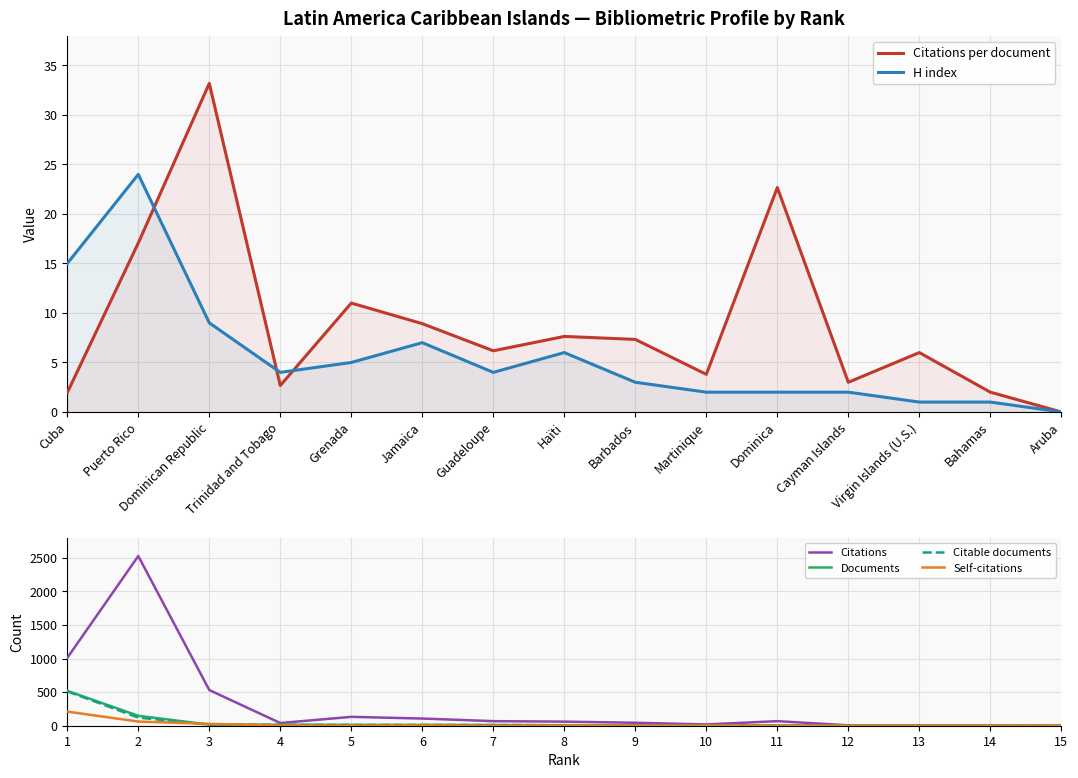

True or false: Citations per document has a value of 8.9 at Jamaica.

True